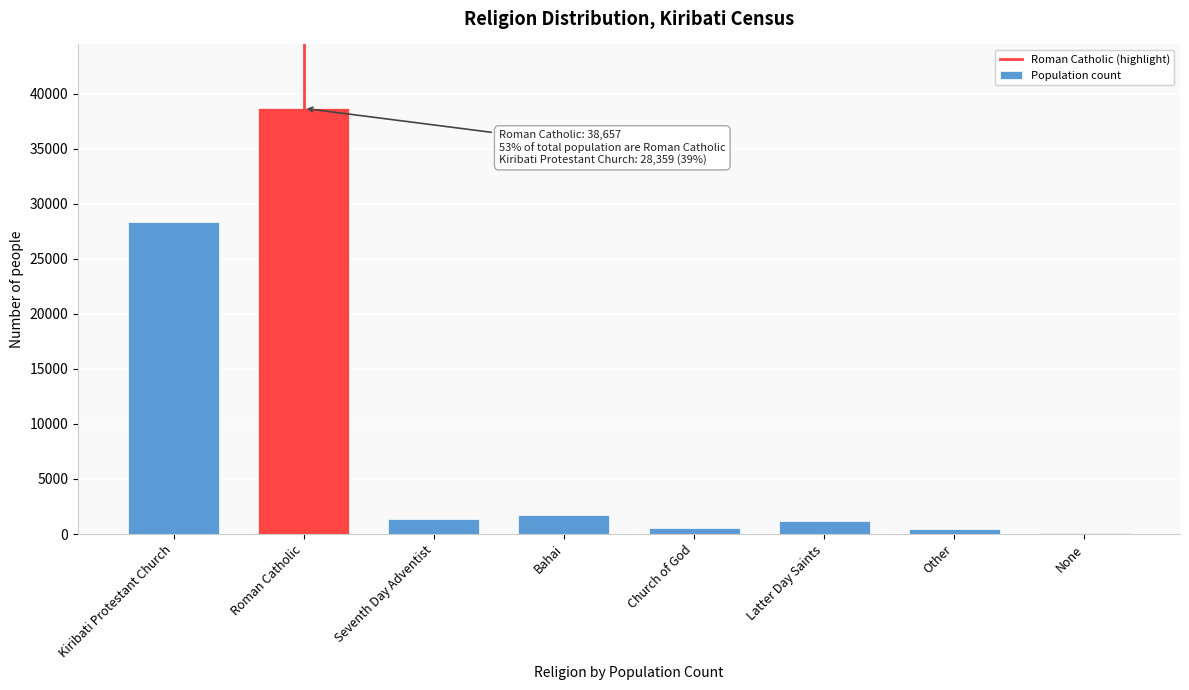

Between Latter Day Saints and None, which is larger?

Latter Day Saints